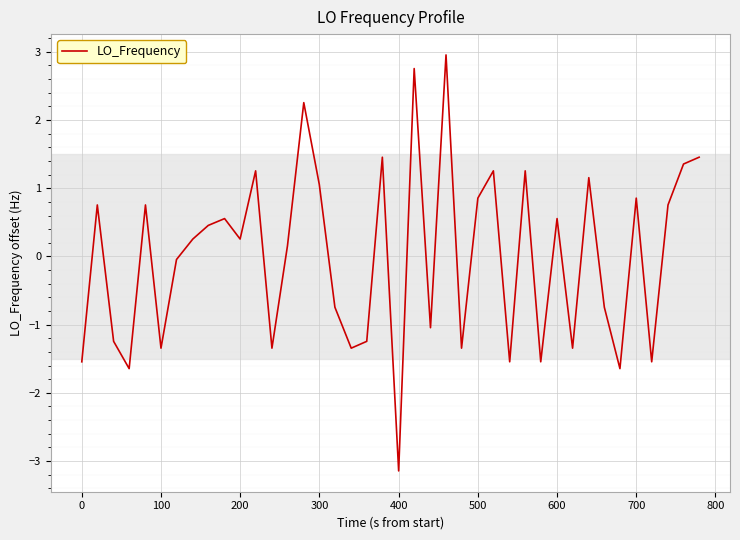

What is the difference between the maximum and minimum values?

6.1